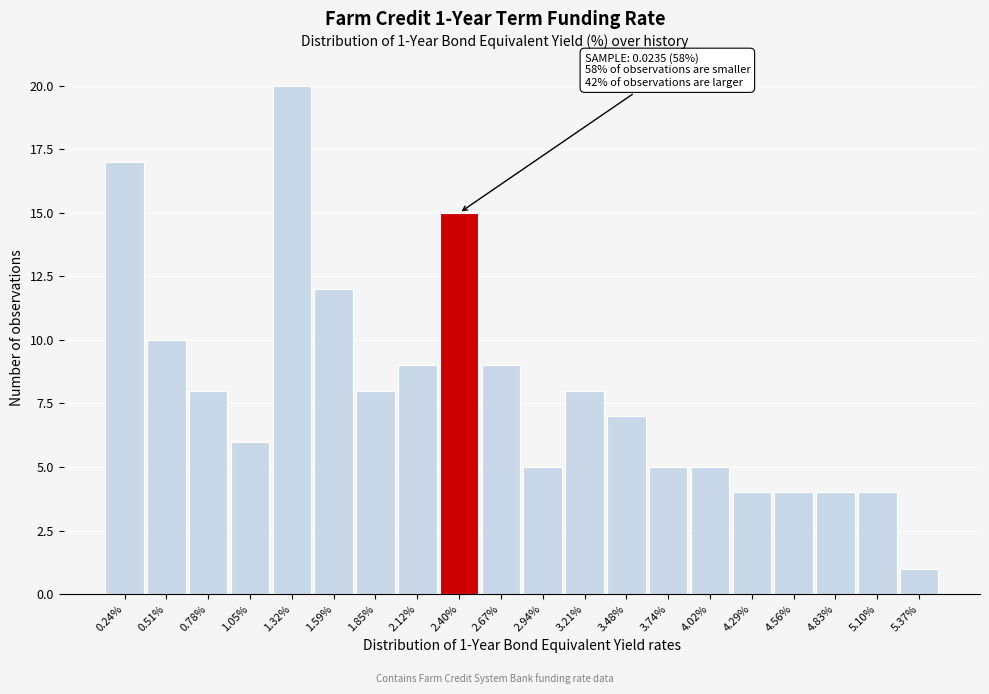

Reading left to right, what are all the values shown in this chart?

17	10	8	6	20	12	8	9	15	9	5	8	7	5	5	4	4	4	4	1